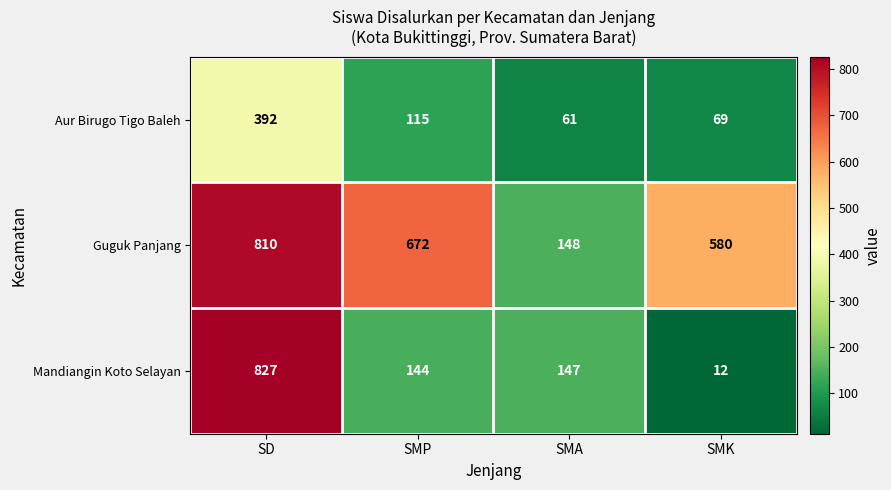

Is it true that Mandiangin Koto Selayan equals 827 at SD?

True